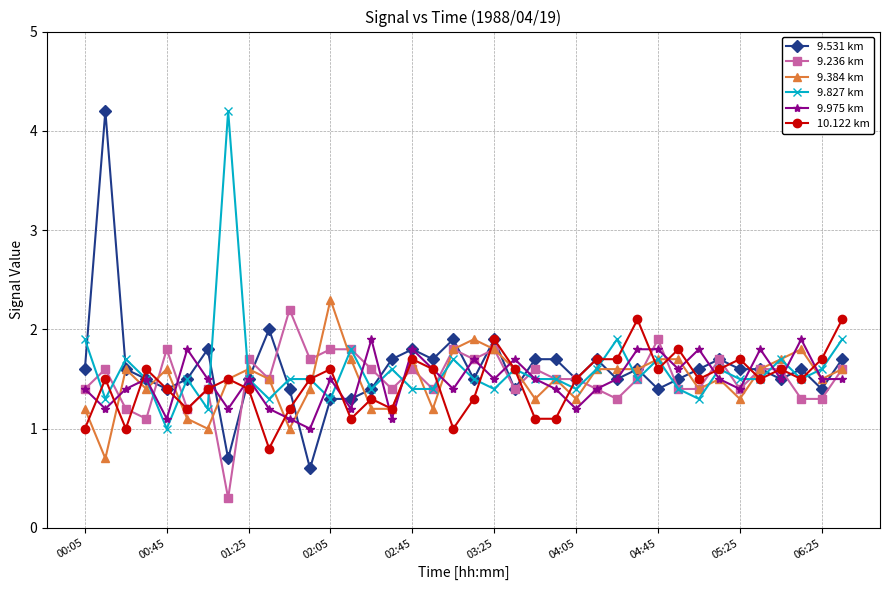

Which series has the widest spread of values?

9.531 km